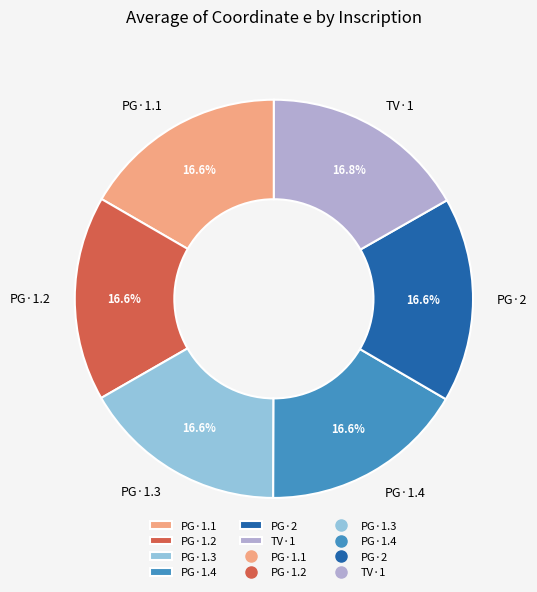

Does PG·1.2 represent more than half of the total?

No